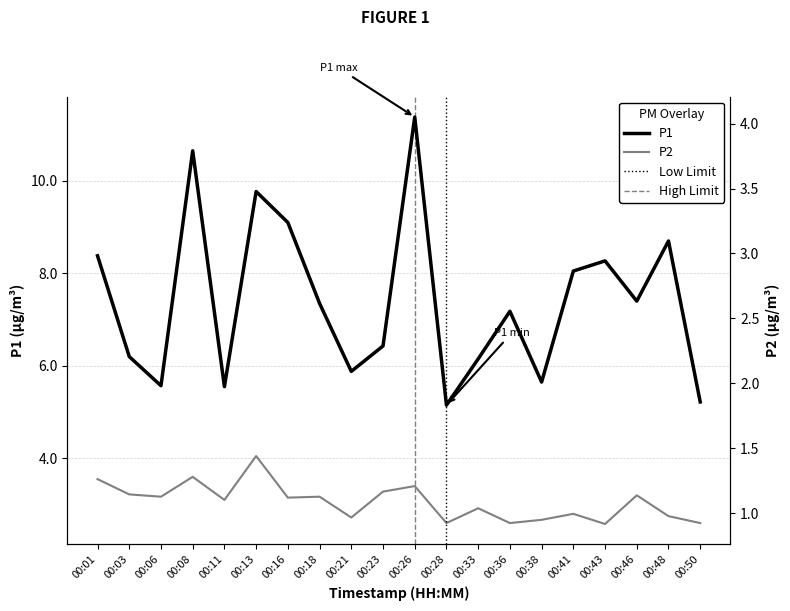

What is the sum of all P2 values?

61.1